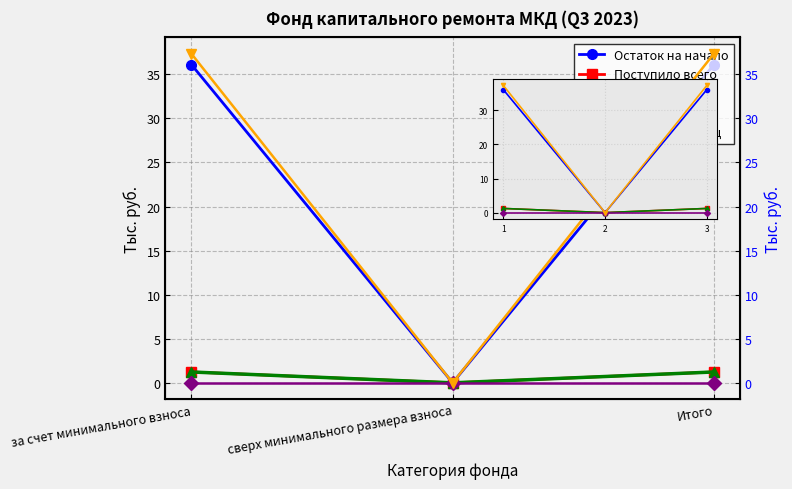

Reading left to right, extract all data points from this chart.

Остаток на начало: 36.1	0.0	36.1
Поступило всего: 1.2	0.0	1.2
Взносов: 1.2	0.0	1.2
Использовано: 0.0	0.0	0.0
Остаток на конец: 37.3	0.0	37.3